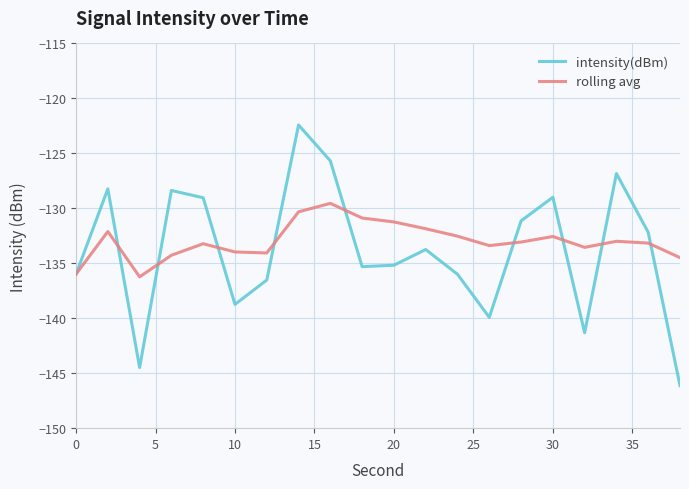

True or false: intensity(dBm) and rolling avg cross at least once.

True